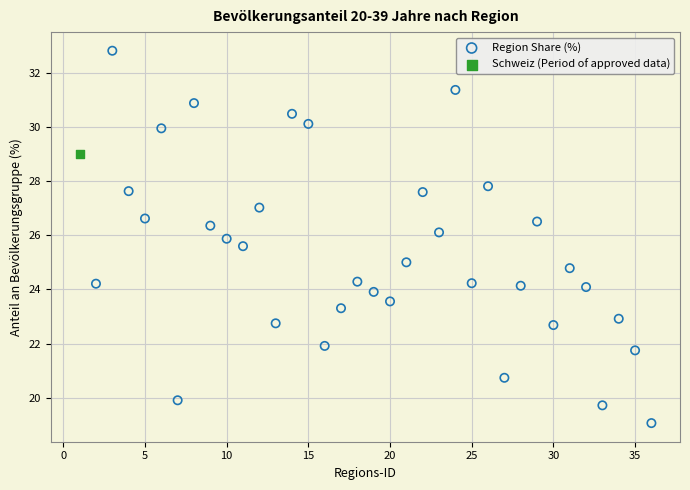

What are all the series names shown in the legend?

Region Share (%), Schweiz (Period of approved data)